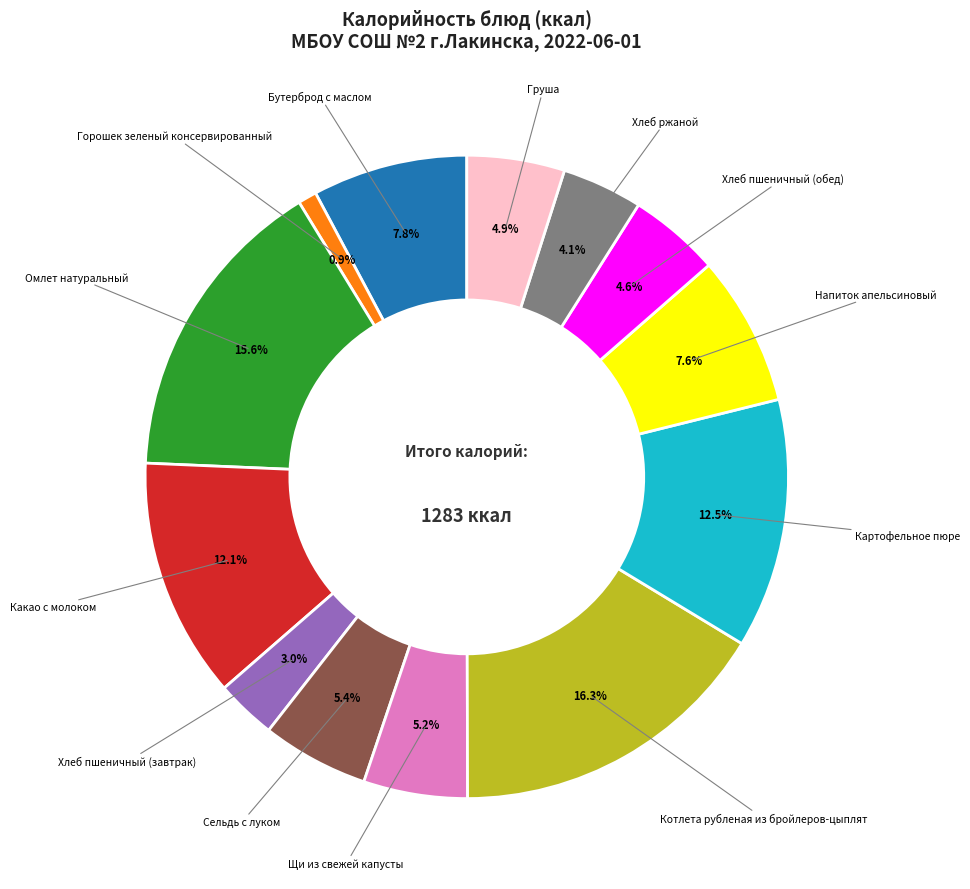

Does any single category account for the majority?

No